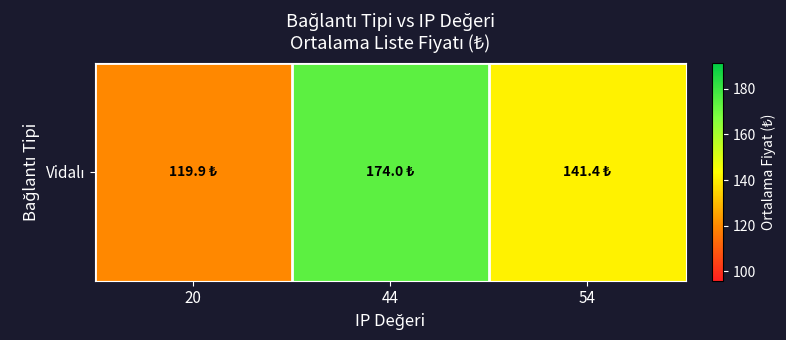

List the labels in order of value, largest first.

44, 54, 20